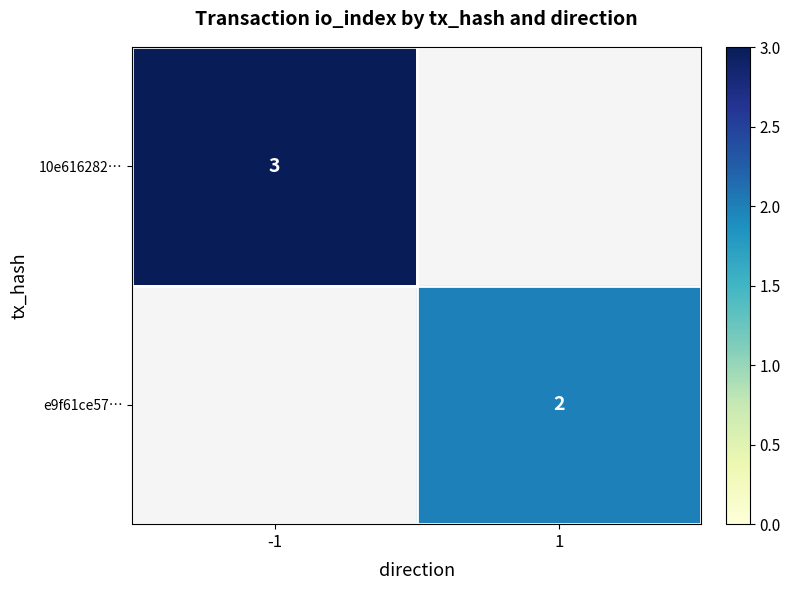

The value of 10e616282… at -1 is 2. True or false?

False